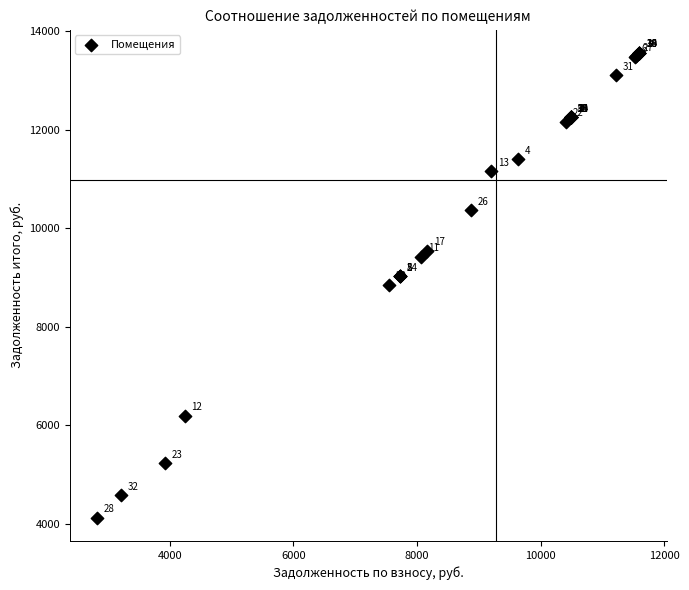

What Y value in the scatter plot is closest to 8839?

8855.7